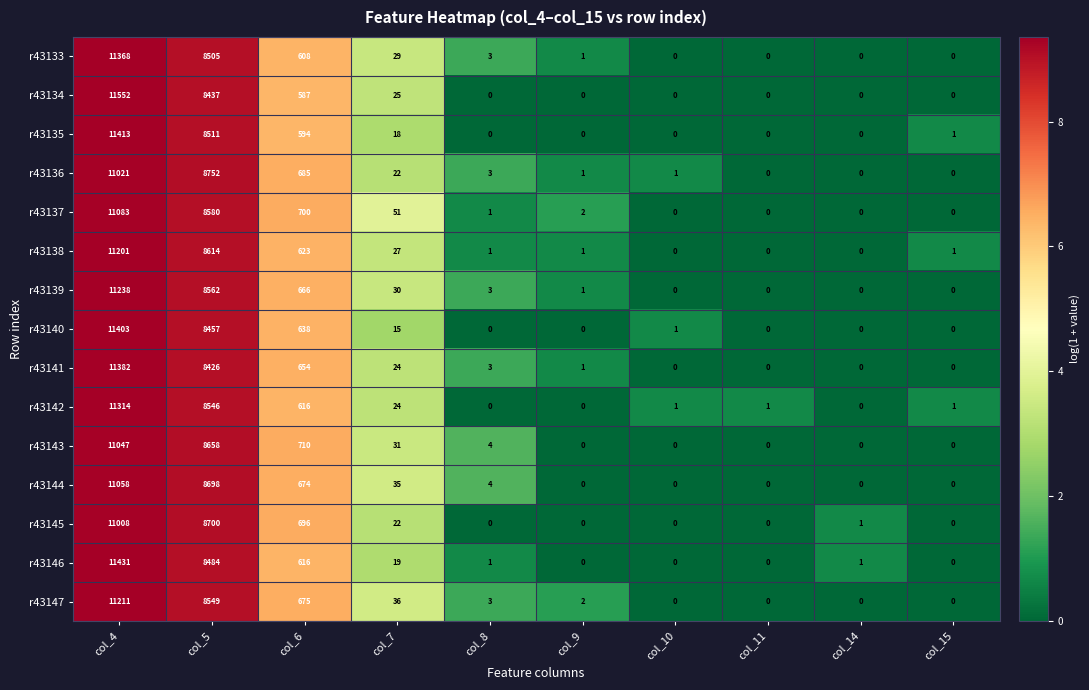

List the series in order of their peak value, lowest first.

r43145, r43136, r43143, r43144, r43137, r43138, r43147, r43139, r43142, r43133, r43141, r43140, r43135, r43146, r43134